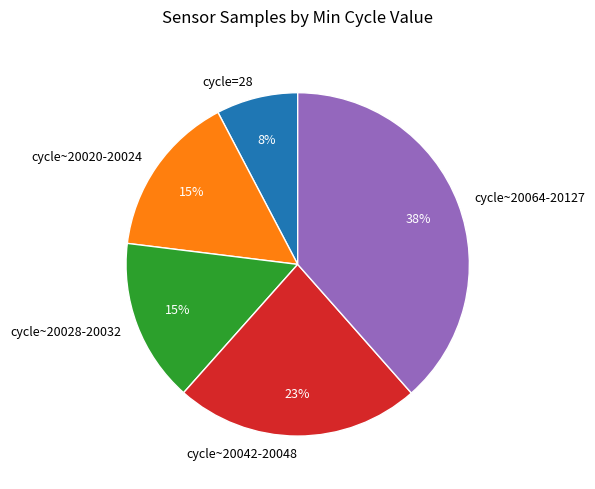

Combined, do cycle~20020-20024 and cycle~20028-20032 account for over 50%?

No